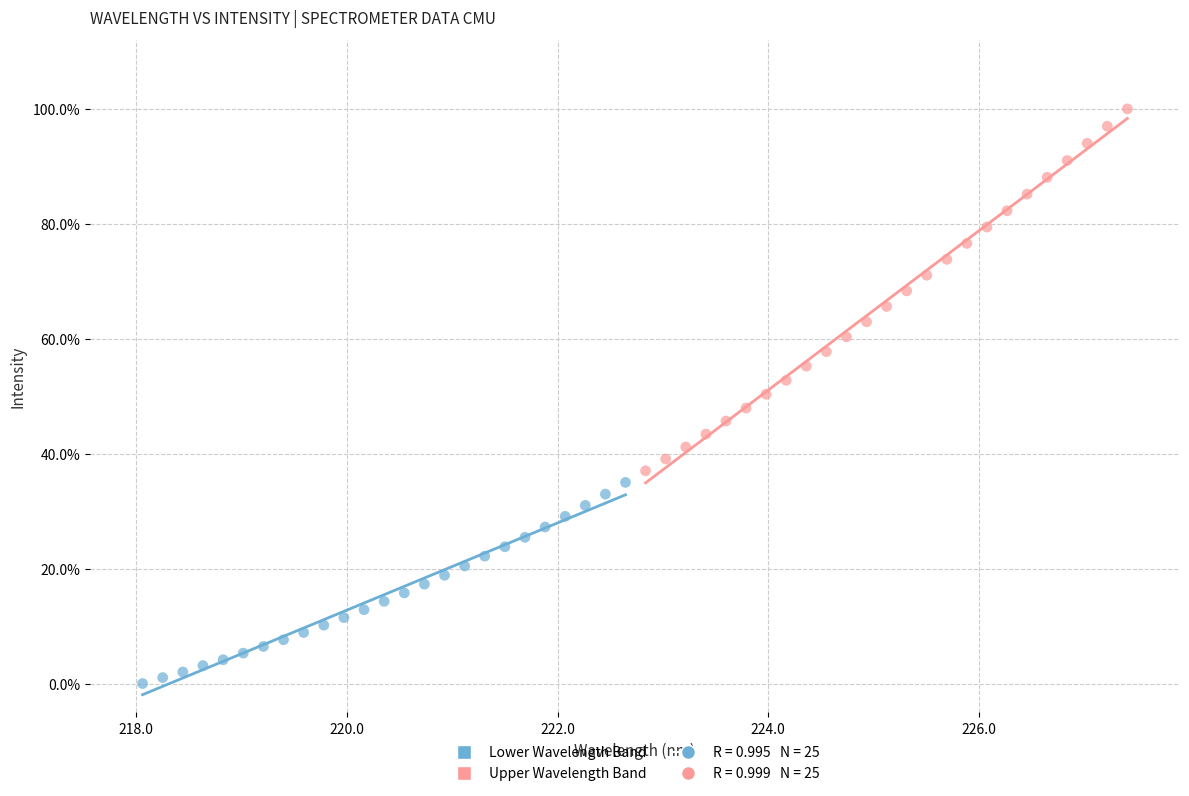

Which series has the widest spread of Y values?

Upper Wavelength Band